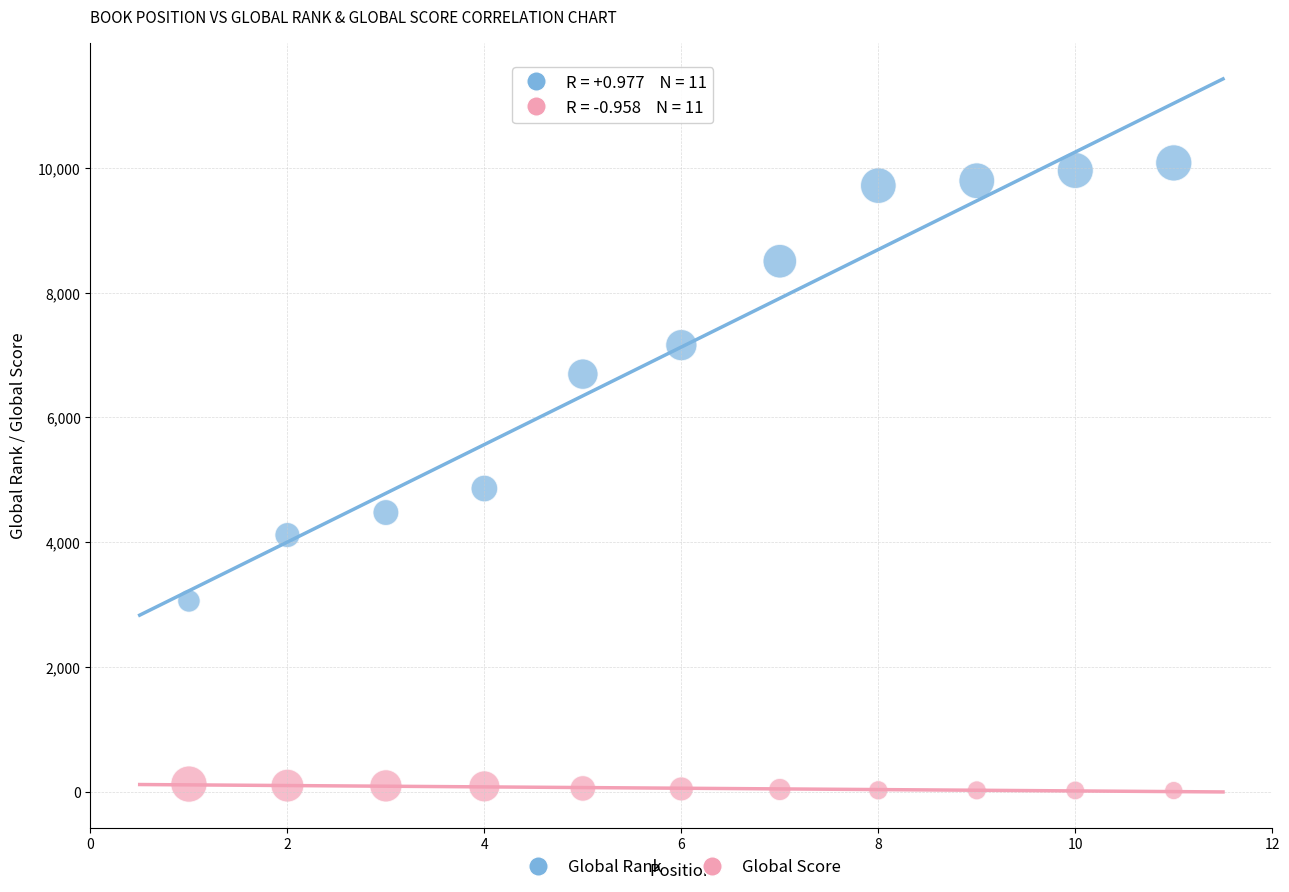

Which series reaches the minimum Y coordinate?

Global Score